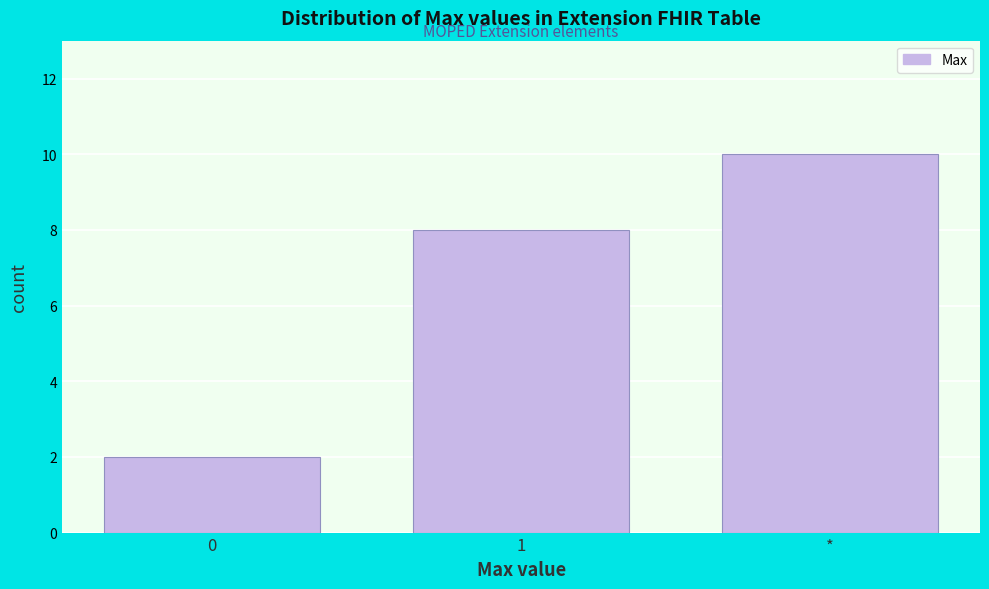

Reading right to left, transcribe all the data shown in this chart.

*=10	1=8	0=2